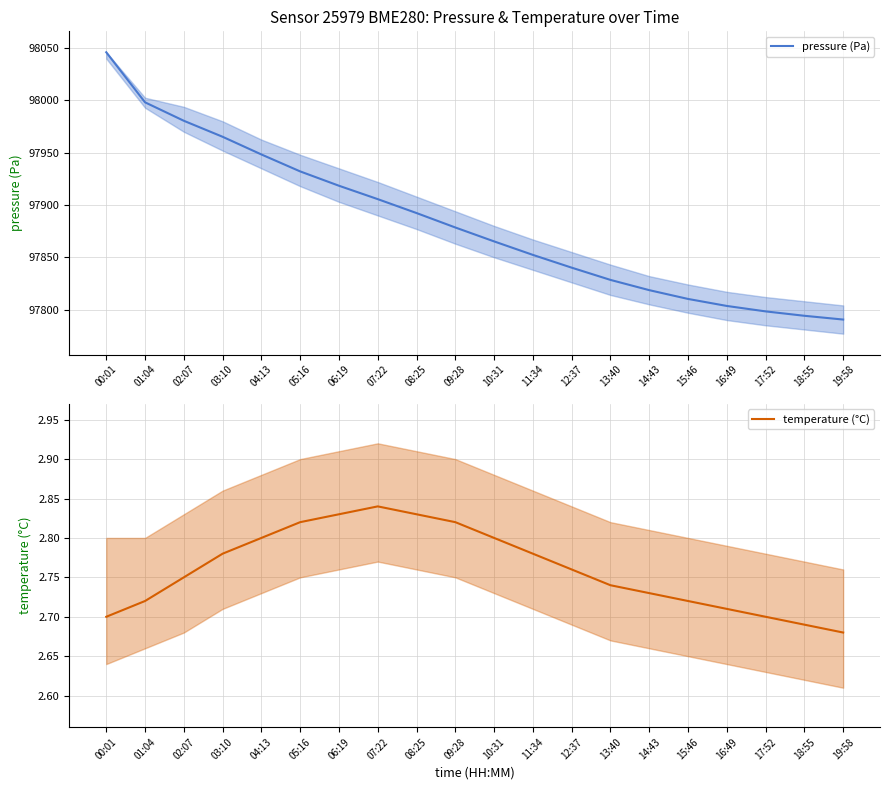

Reading left to right, extract all data points from this chart.

pressure (Pa): 98046.0	97998.1	97980.5	97965.2	97948.3	97932.1	97918.4	97905.6	97892.3	97878.5	97865.2	97852.3	97840.1	97828.4	97818.6	97810.2	97803.5	97798.3	97794.1	97790.5
temperature (°C): 2.7	2.7	2.8	2.8	2.8	2.8	2.8	2.8	2.8	2.8	2.8	2.8	2.8	2.7	2.7	2.7	2.7	2.7	2.7	2.7